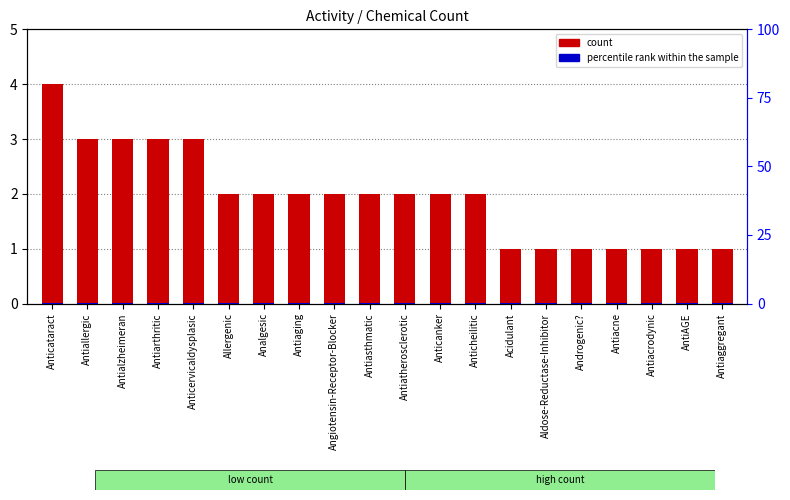

What is the difference between the highest and lowest values at Antiacne?

0.7